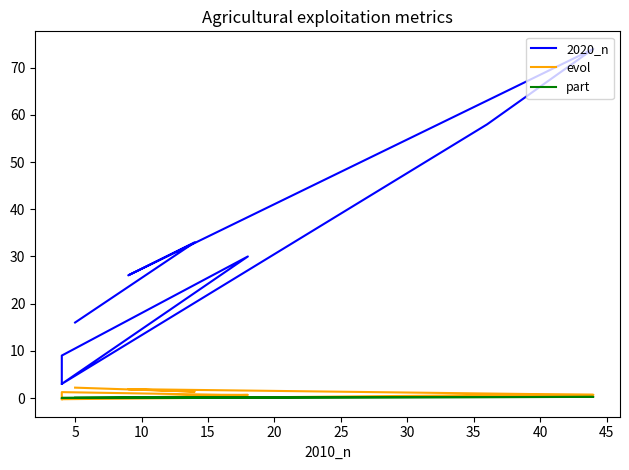

Rank the series at 35 from highest to lowest value.

2020_n, evol, part